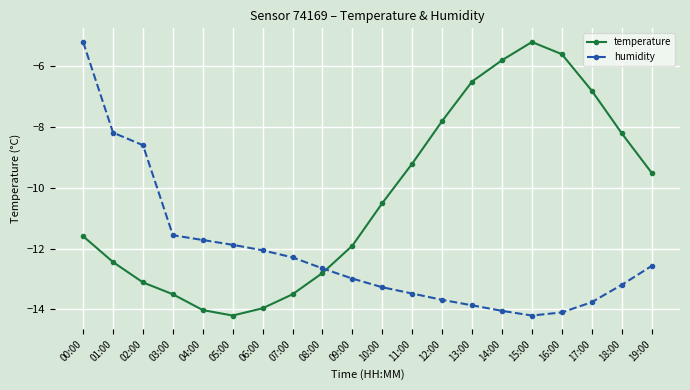

Which series has the largest total across all categories?

temperature